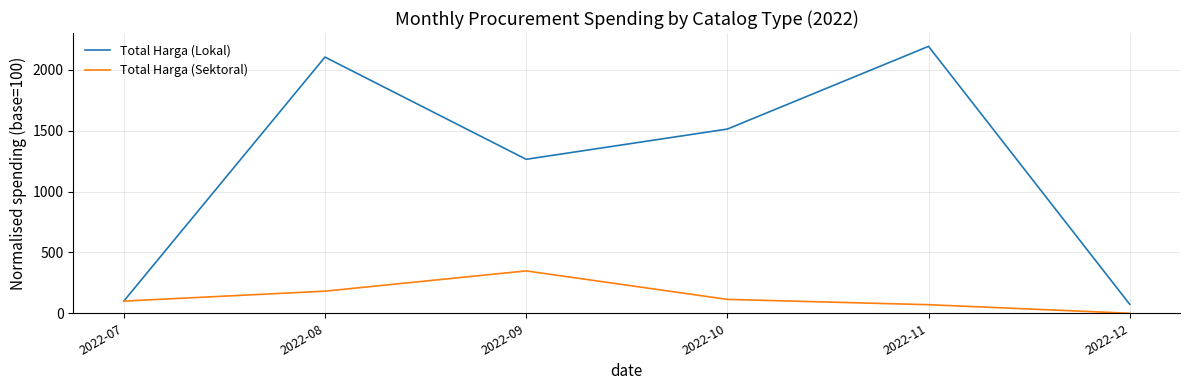

Where does the Total Harga (Sektoral) series first go above 114?

2022-08